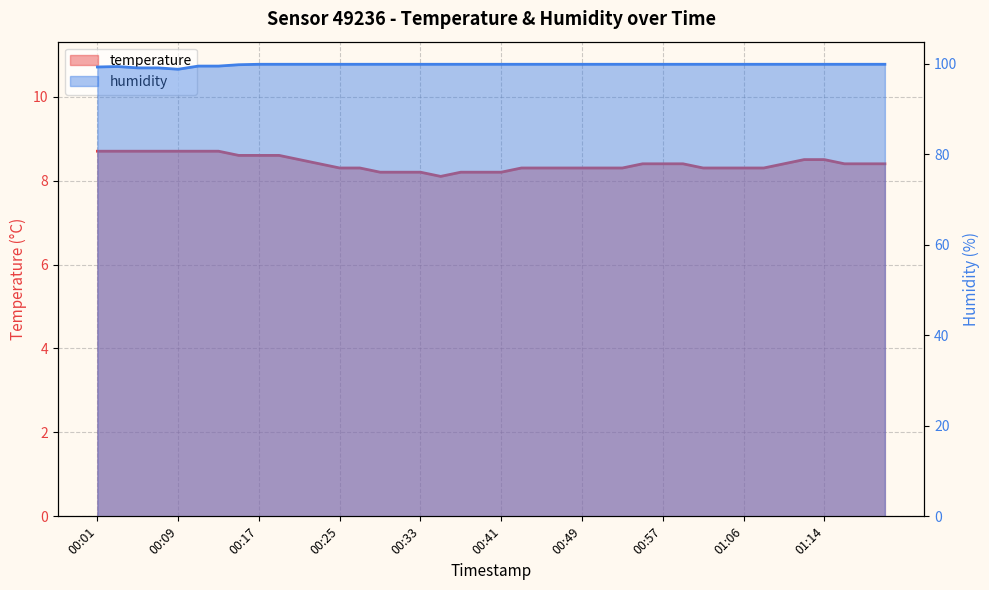

Reading left to right, transcribe all the data shown in this chart.

temperature: 8.7	8.7	8.7	8.7	8.7	8.7	8.7	8.6	8.6	8.6	8.5	8.4	8.3	8.3	8.2	8.2	8.2	8.1	8.2	8.2	8.2	8.3	8.3	8.3	8.3	8.3	8.3	8.4	8.4	8.4	8.3	8.3	8.3	8.3	8.4	8.5	8.5	8.4	8.4	8.4
humidity: 99.3	99.4	99.1	99.1	98.8	99.5	99.5	99.8	99.9	99.9	99.9	99.9	99.9	99.9	99.9	99.9	99.9	99.9	99.9	99.9	99.9	99.9	99.9	99.9	99.9	99.9	99.9	99.9	99.9	99.9	99.9	99.9	99.9	99.9	99.9	99.9	99.9	99.9	99.9	99.9